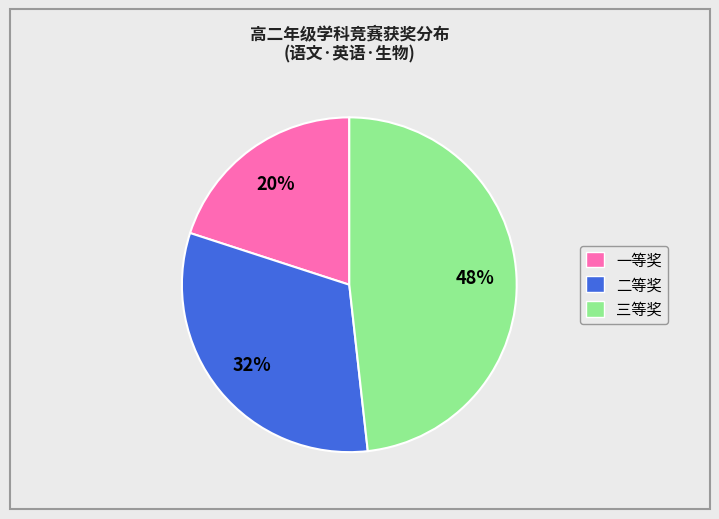

Is there any slice that represents more than half of the pie?

No